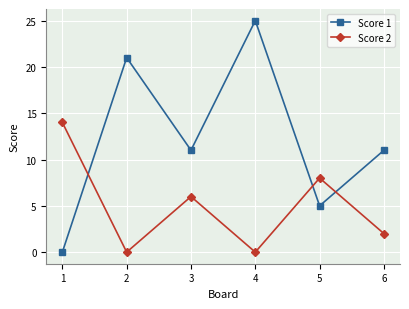

Reading left to right, extract all data points from this chart.

Score 1: 1=0	2=21	3=11	4=25	5=5	6=11
Score 2: 1=14	2=0	3=6	4=0	5=8	6=2